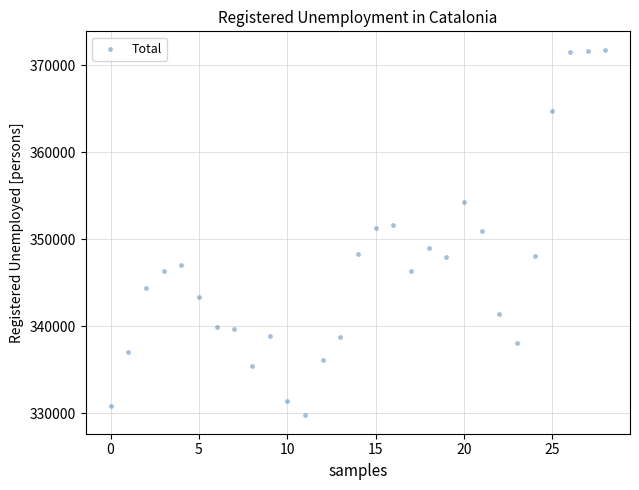

What is the range of Y values (max minus min)?

42058